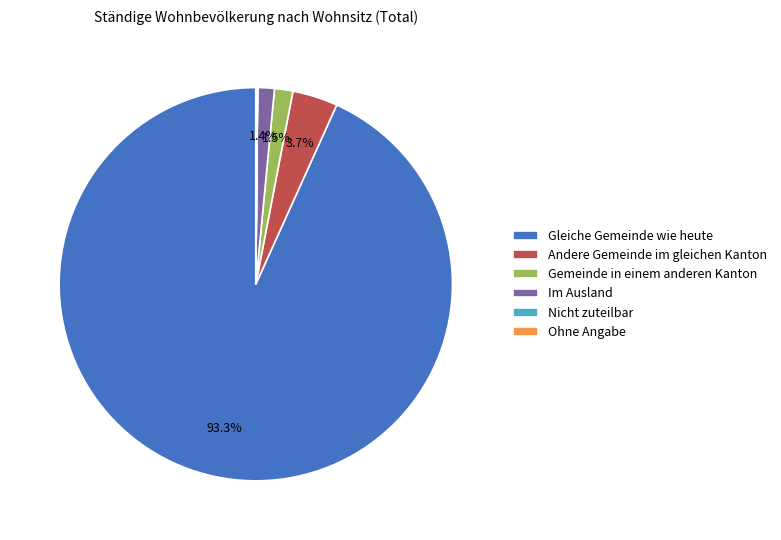

Do Im Ausland and Andere Gemeinde im gleichen Kanton together represent more than half of the pie?

No